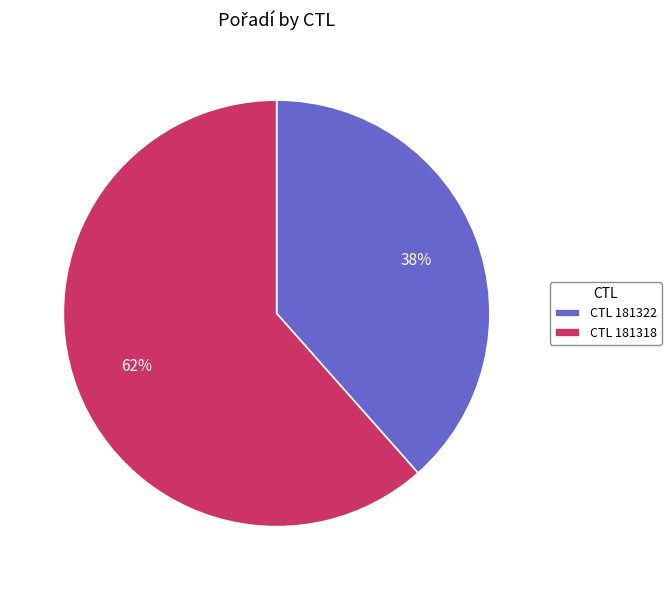

Does any single category account for the majority?

Yes